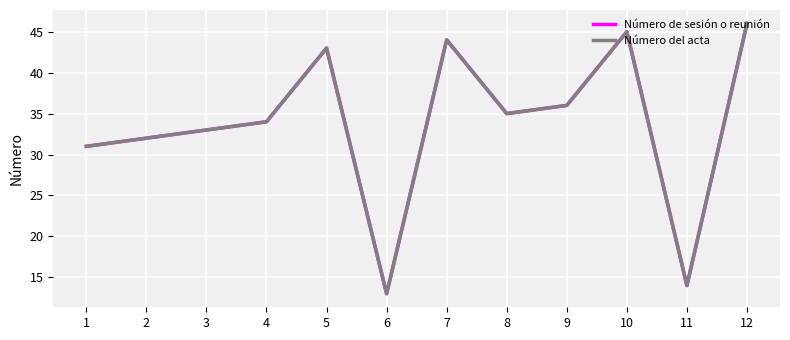

True or false: Número de sesión o reunión has a value of 10 at 1.

False